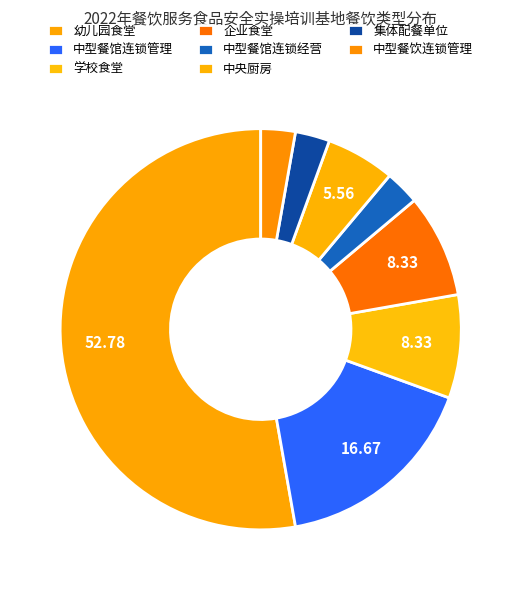

Is it true that 中央厨房 is 6% of the pie?

True